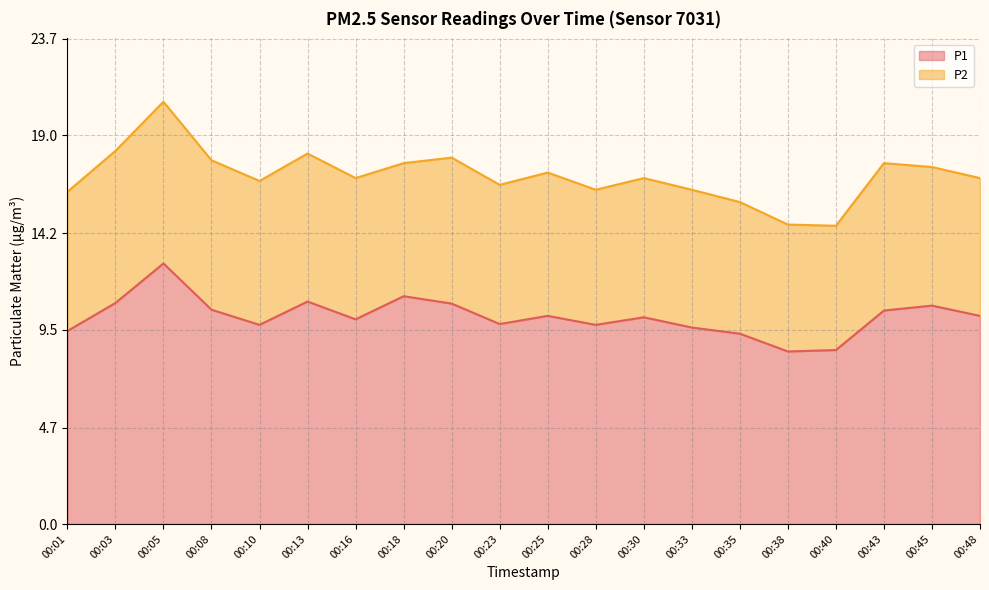

What is the maximum value shown in the chart?

12.7